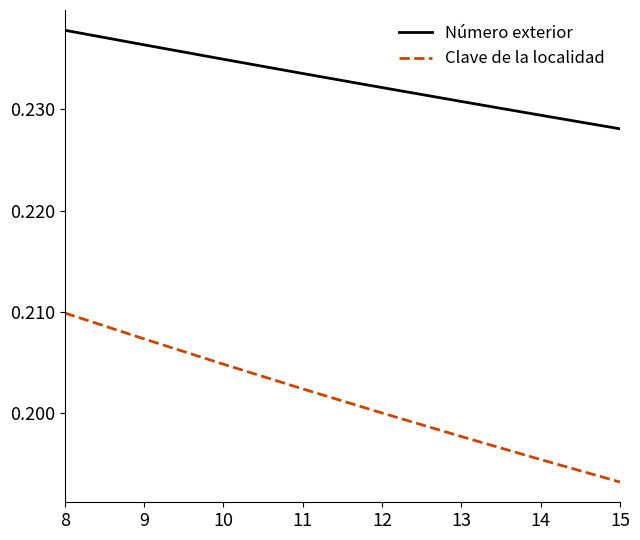

How many distinct data groups are displayed?

2